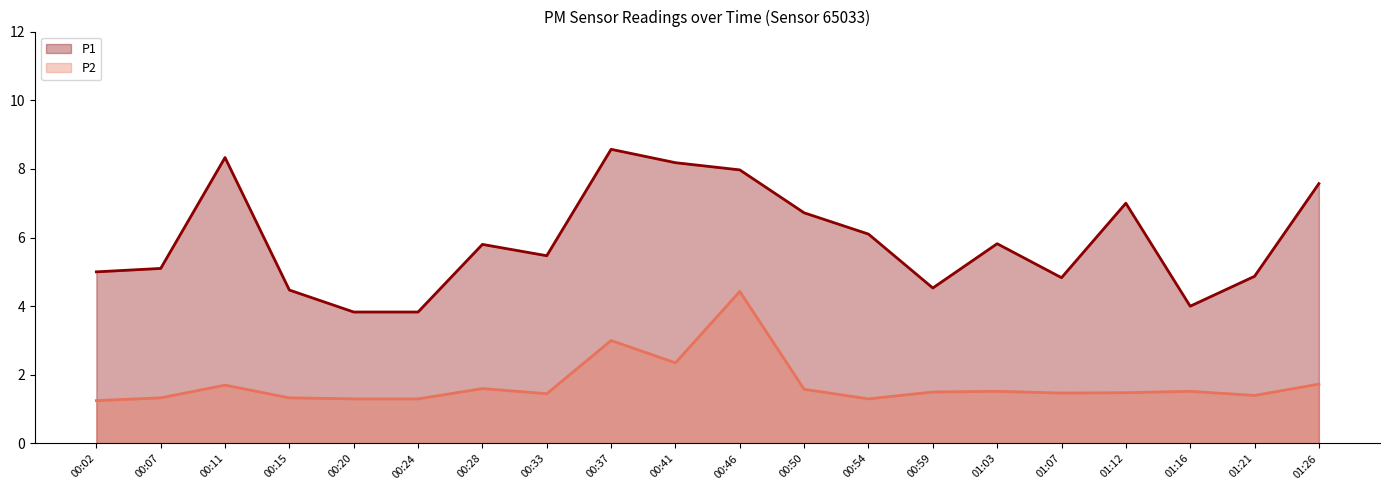

Between 00:50 and 00:59, which series saw the biggest shift?

P1 (line)